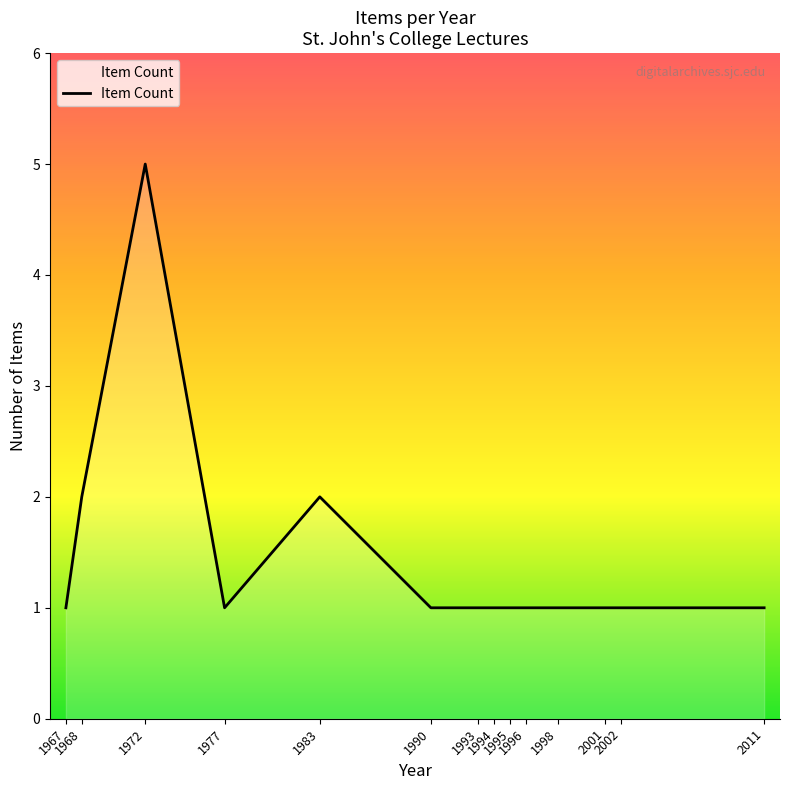

What is the maximum value shown in the chart?

5